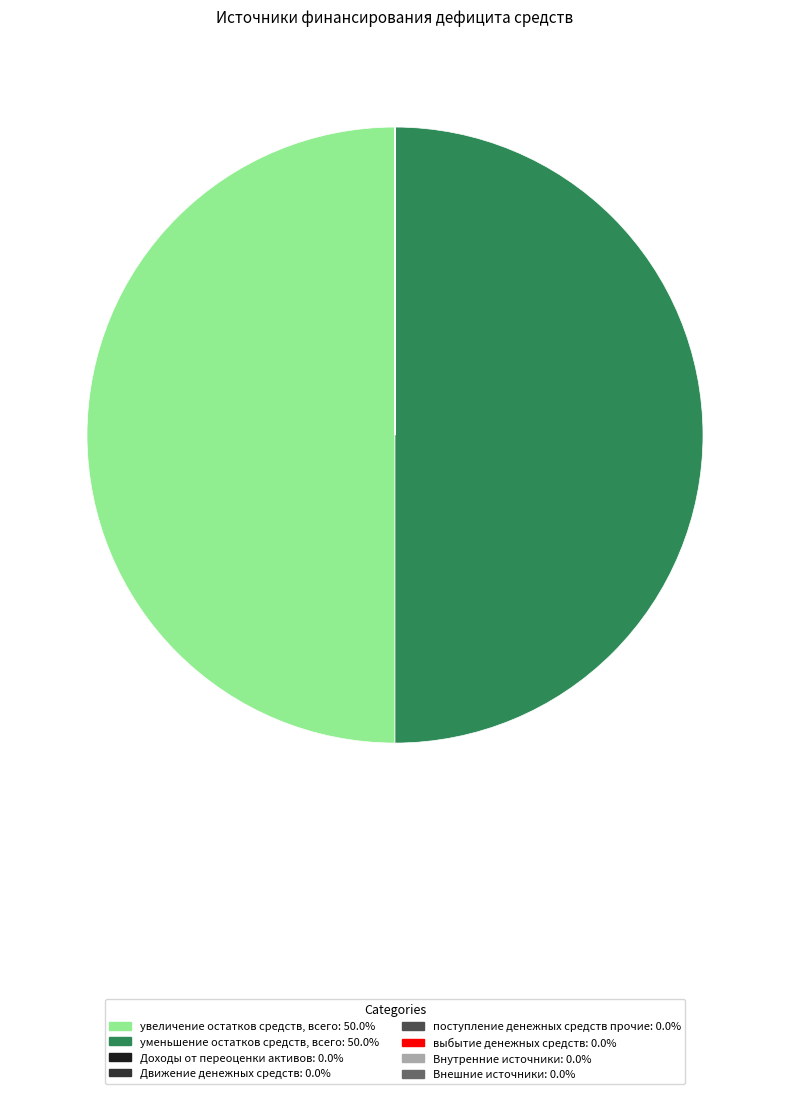

How many slices are in this pie chart?

8